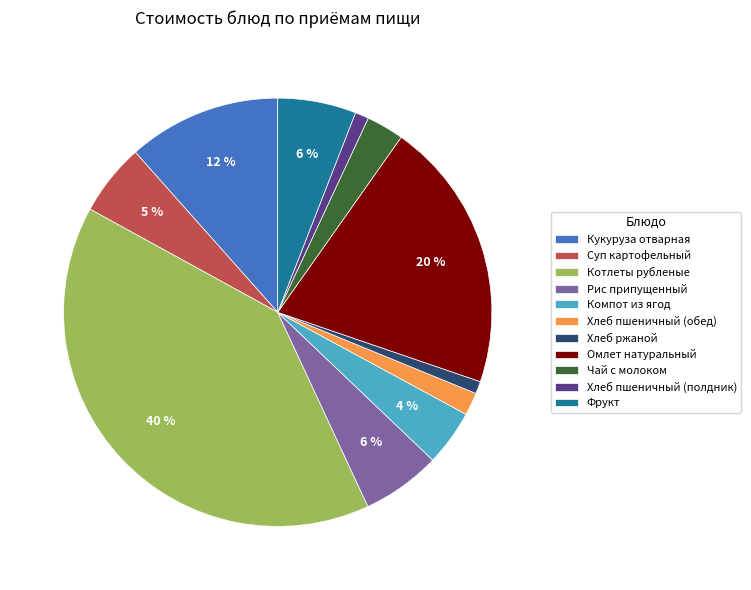

Which slice is the largest?

Котлеты рубленые